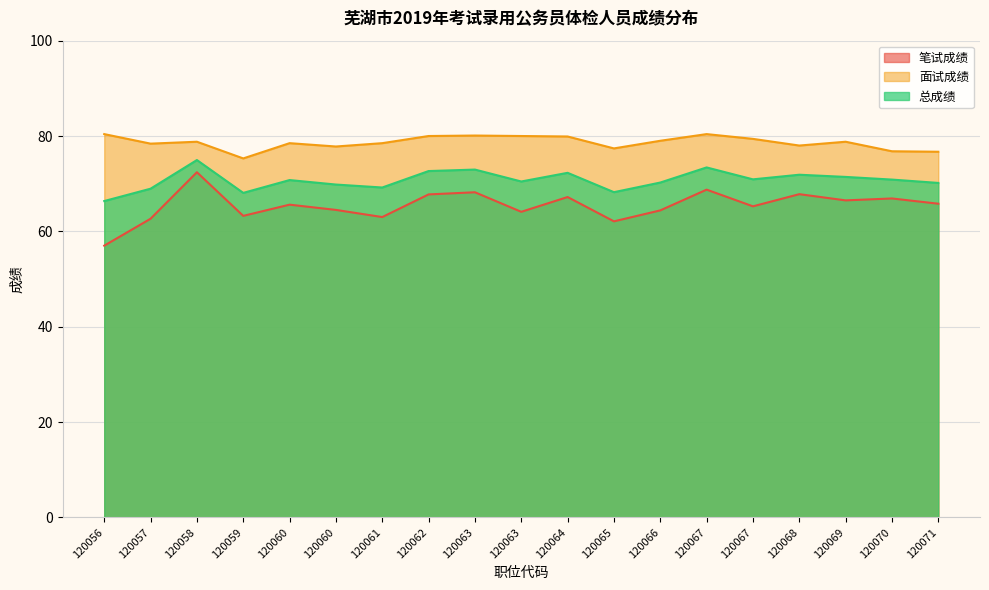

What is the average value of the 面试成绩 series?

78.6